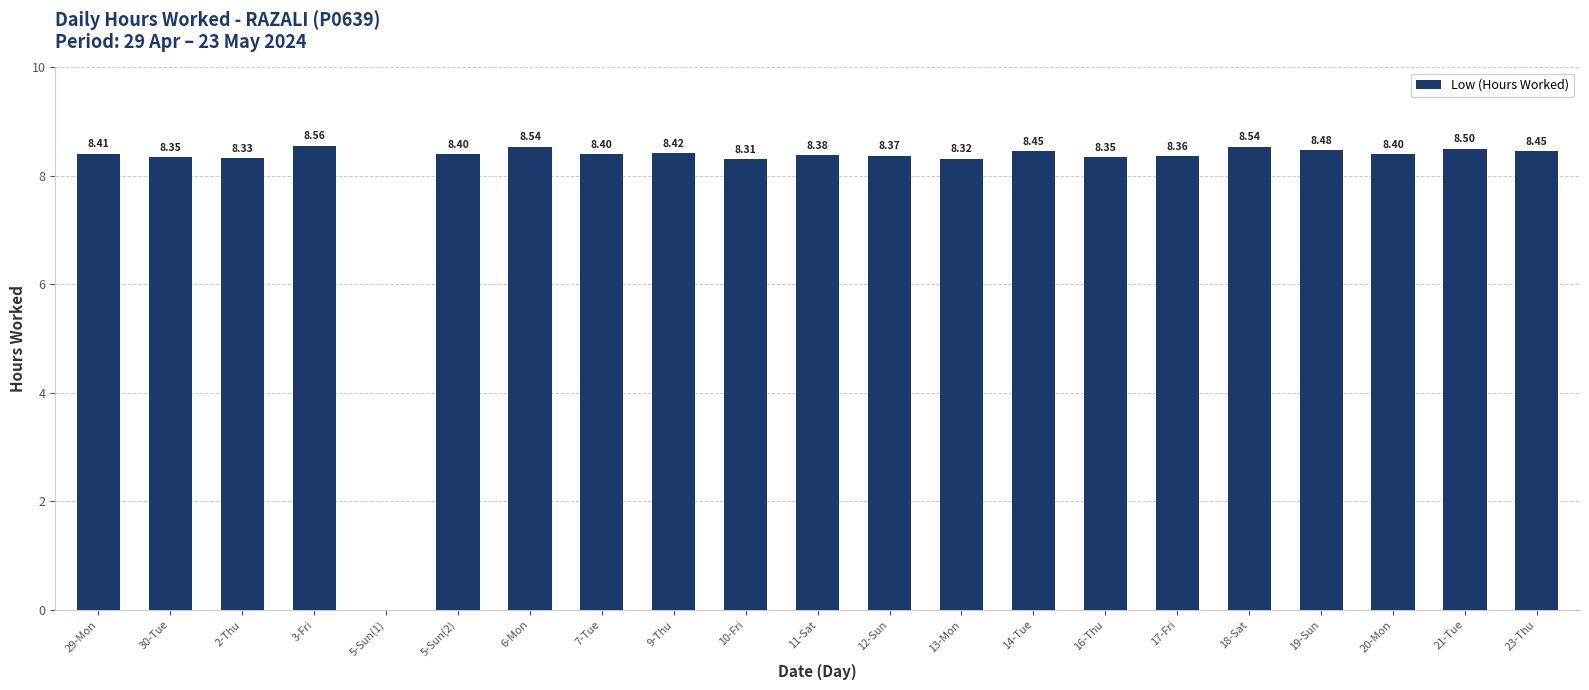

What is the sum of all values?

168.3